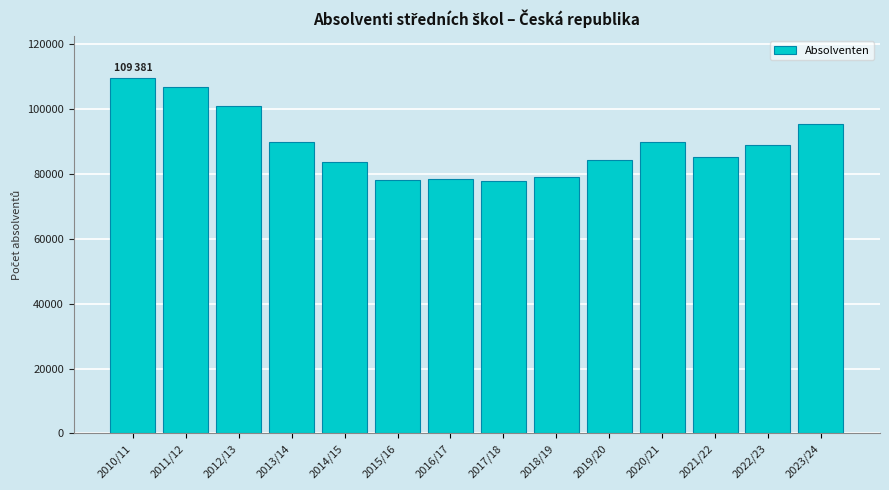

What is the value of the 3rd bar from the left?

100822